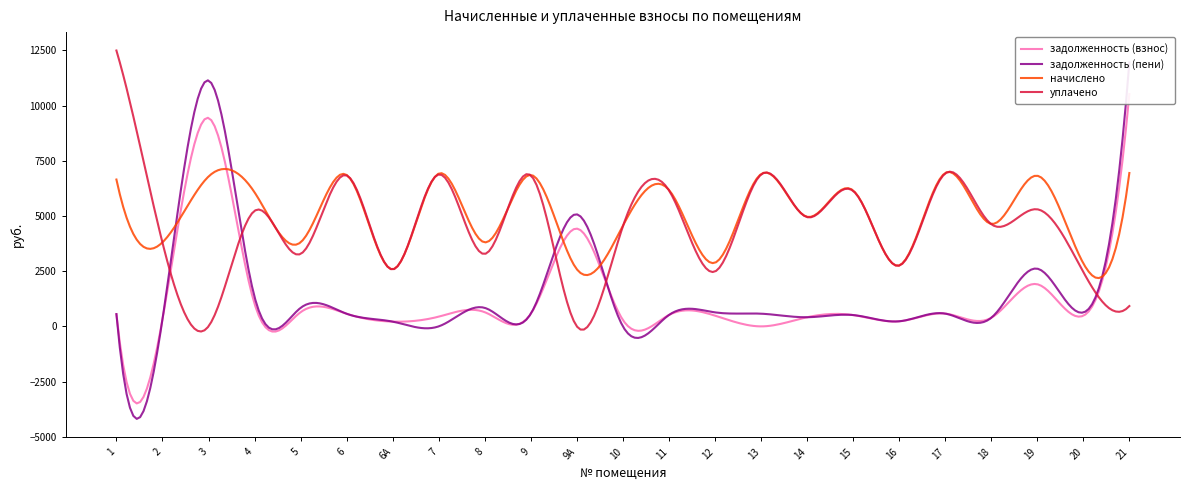

What is the maximum value shown in the chart?

12490.2